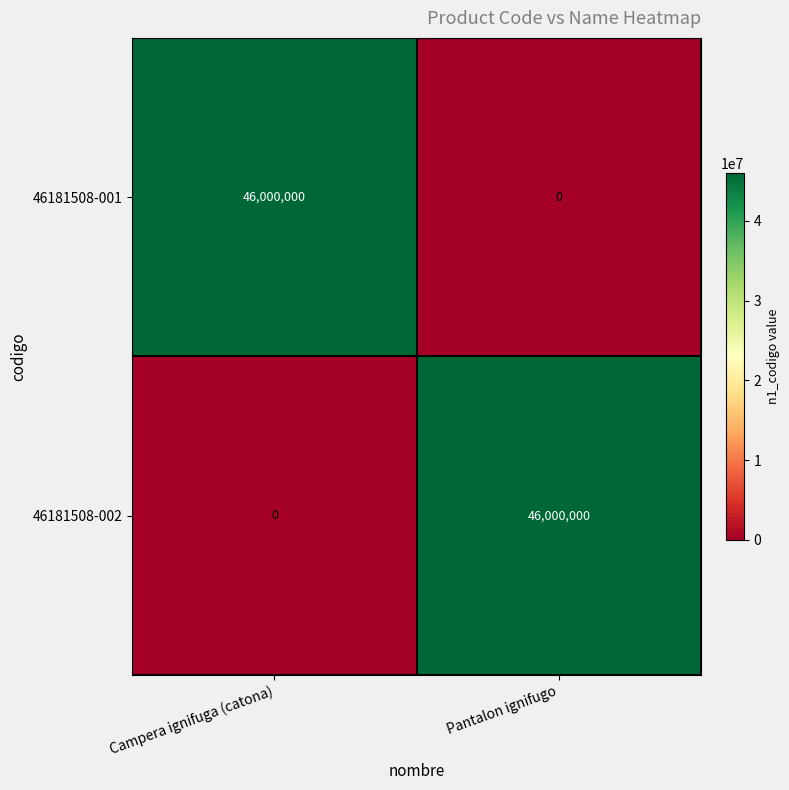

What is the total value across all series at Campera ignifuga (catona)?

46000000